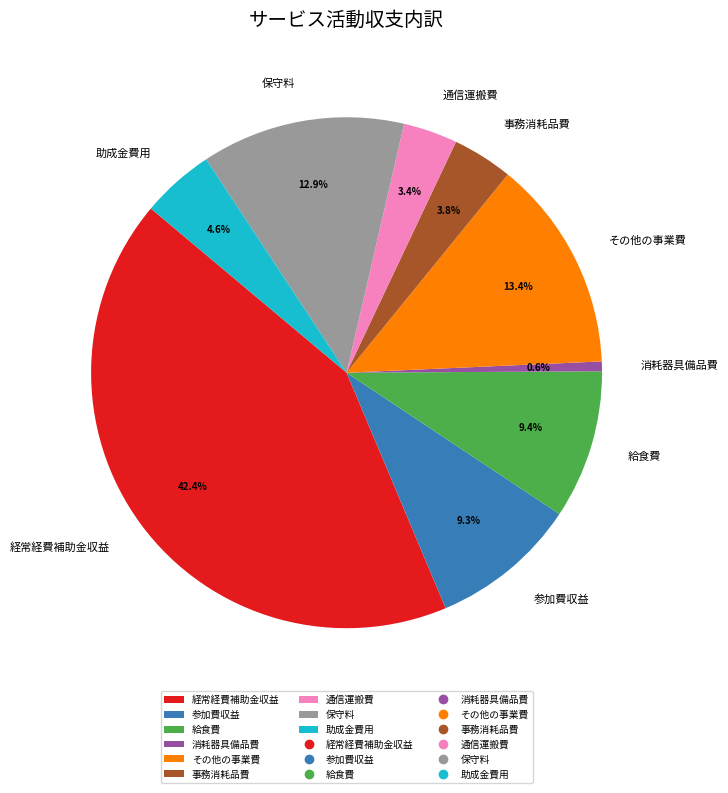

To the nearest percent, what is the combined percentage of 給食費 and 事務消耗品費?

13%